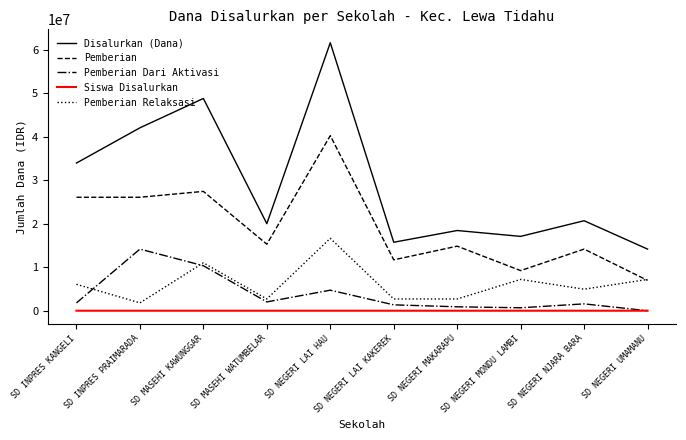

At which label does Pemberian first exceed 15300000?

SD INPRES KANGELI